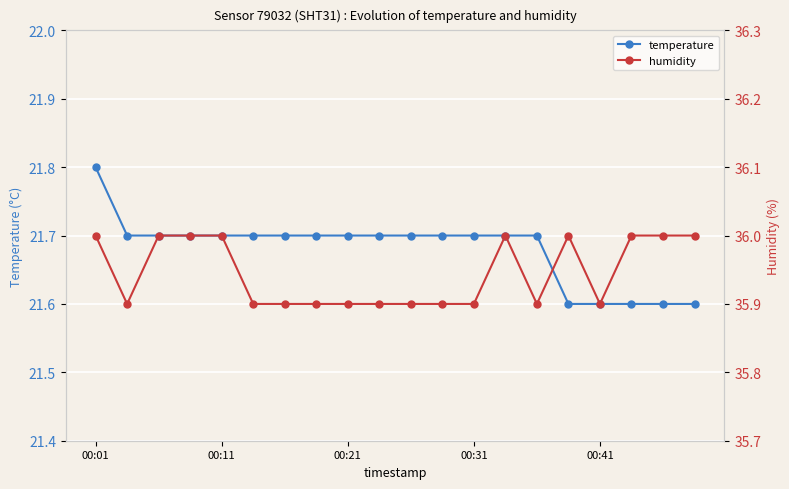

How many interior local valleys does the humidity series have?

3